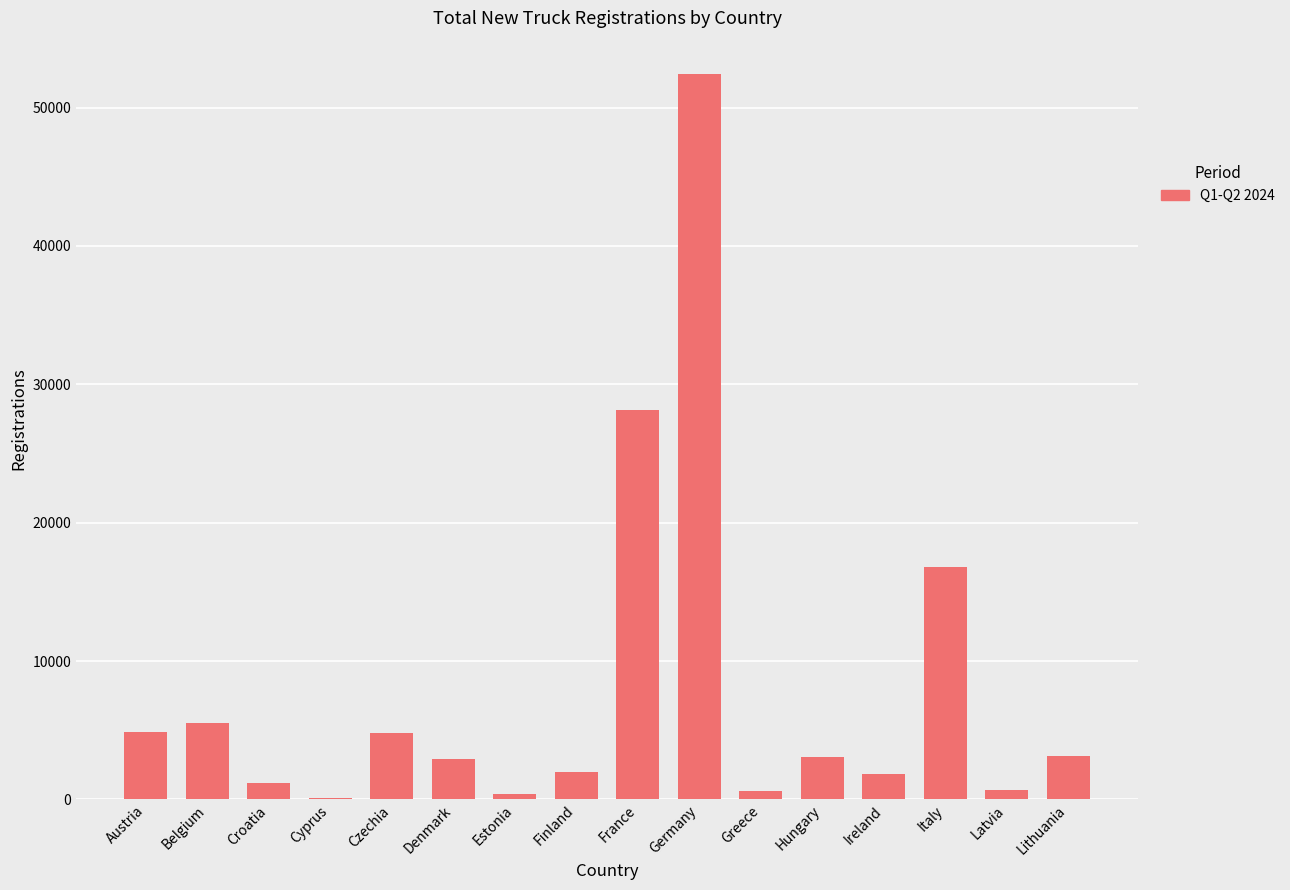

What is the change in value from Germany to Lithuania?

-49296